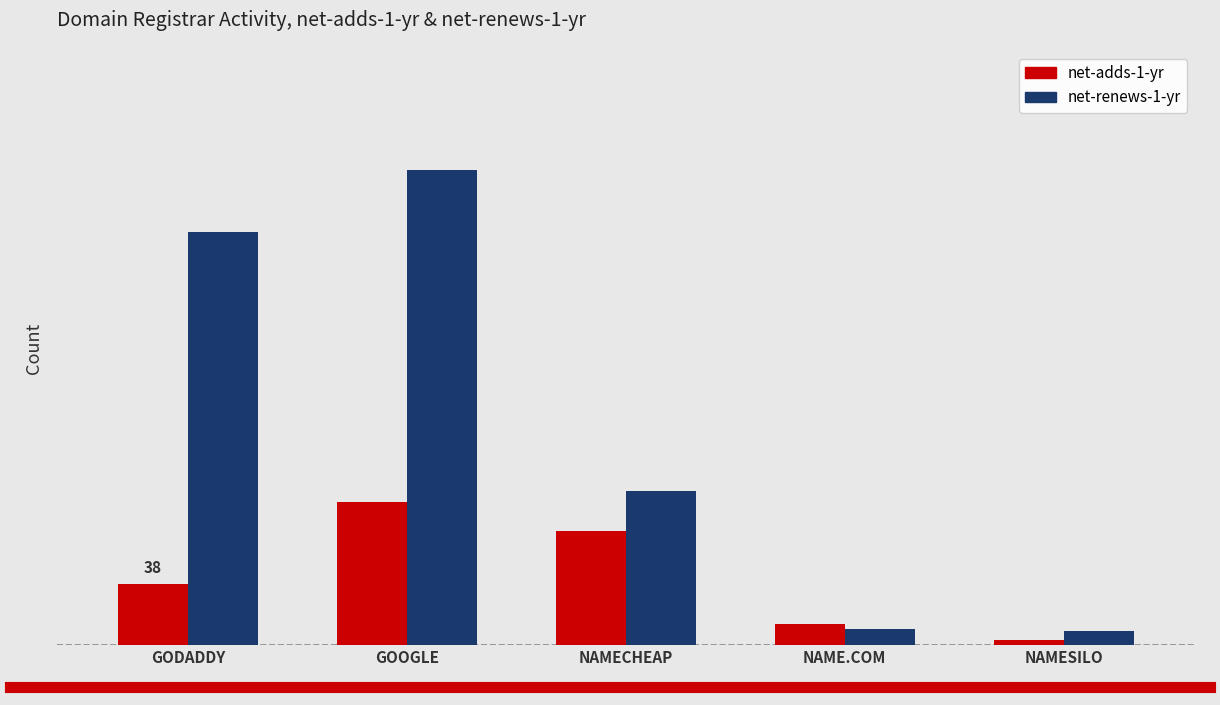

At which label is net-renews-1-yr closest to 152?

NAMECHEAP